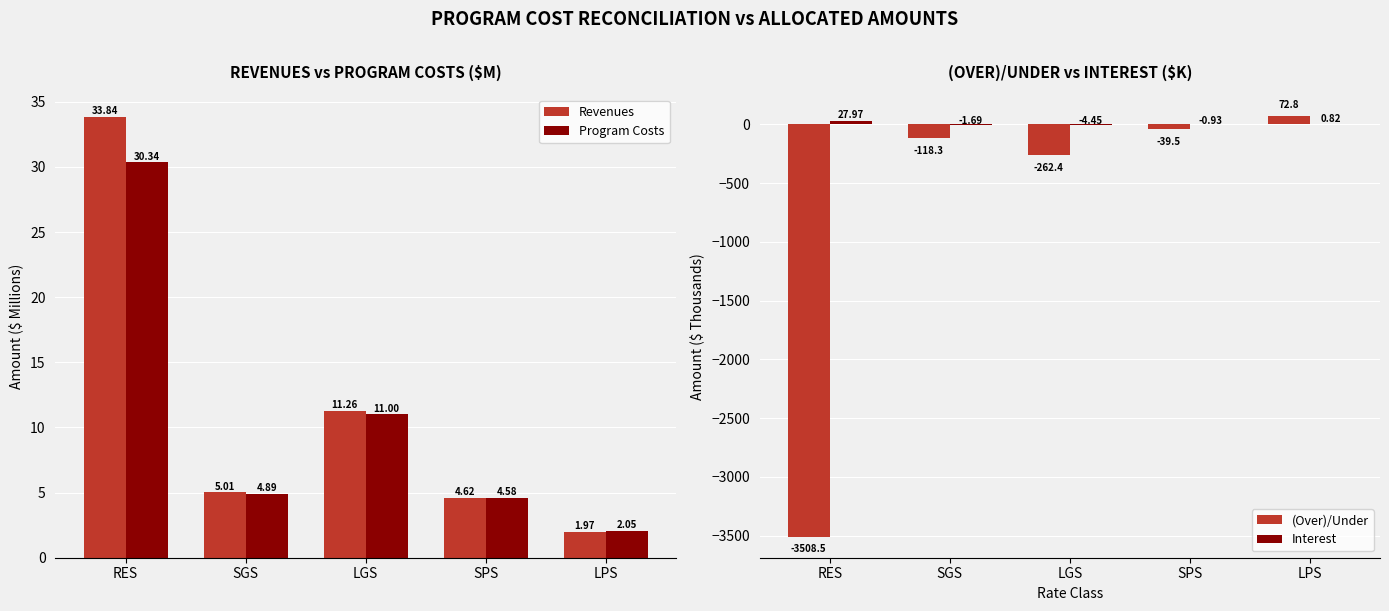

The (Over)/Under series shows -39.5 at SPS. True or false?

True